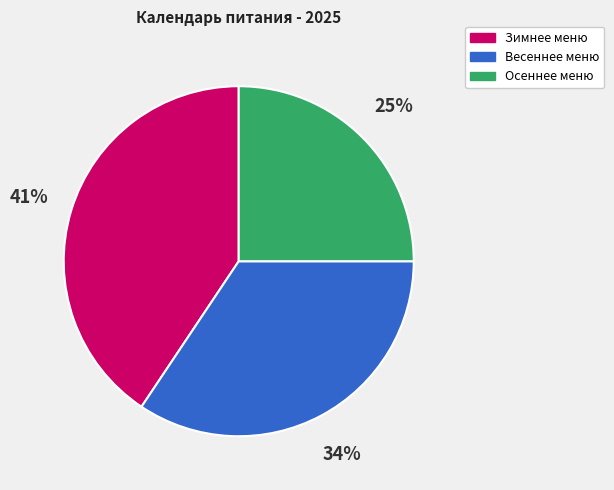

To the nearest percent, what portion does Весеннее меню represent?

34%